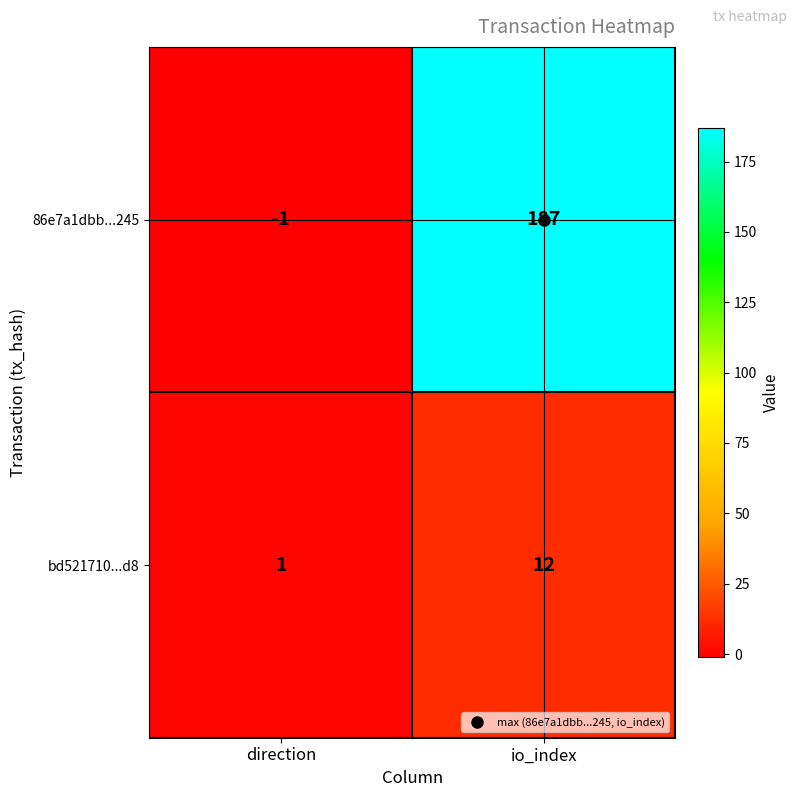

What is the spread (max minus min) of values at io_index?

175